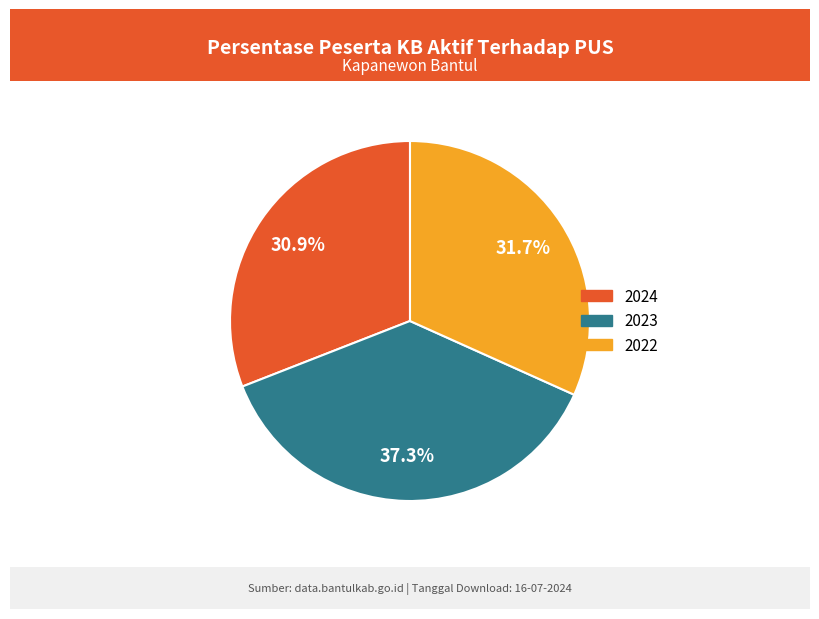

To the nearest percent, what percentage of the pie is 2023?

37%